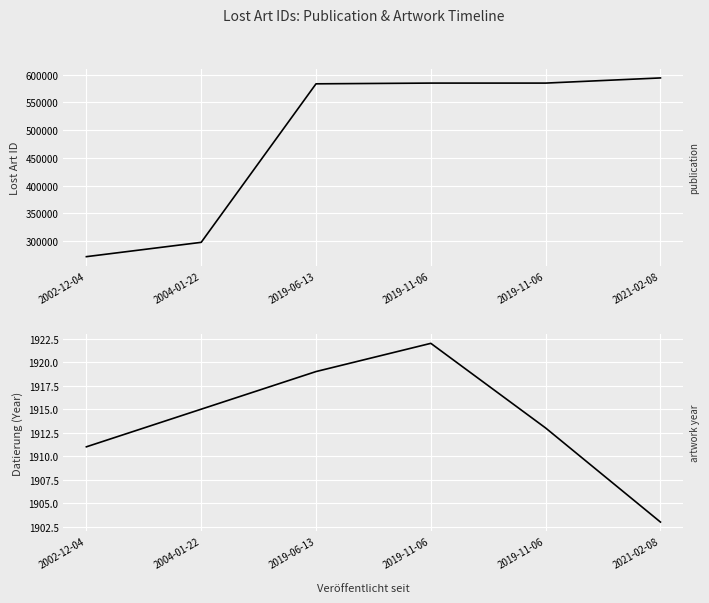

What is the label of the 2nd point from the left?

2004-01-22